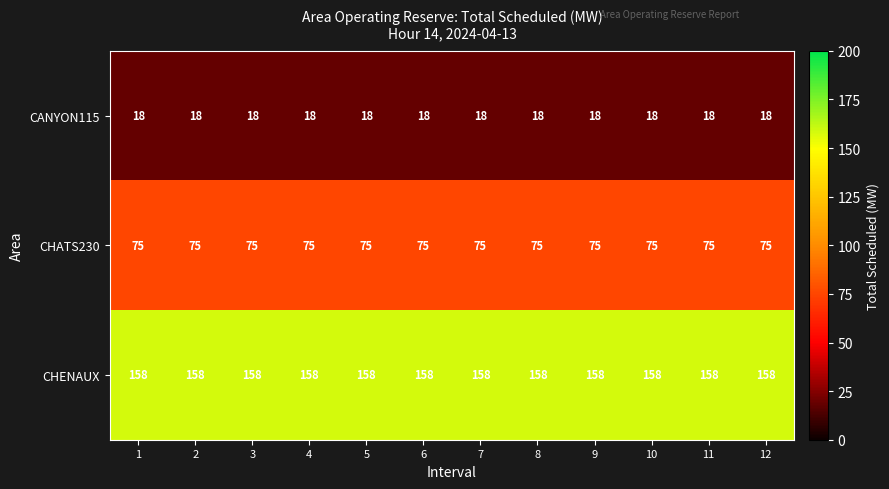

What is the minimum value shown in the chart?

18